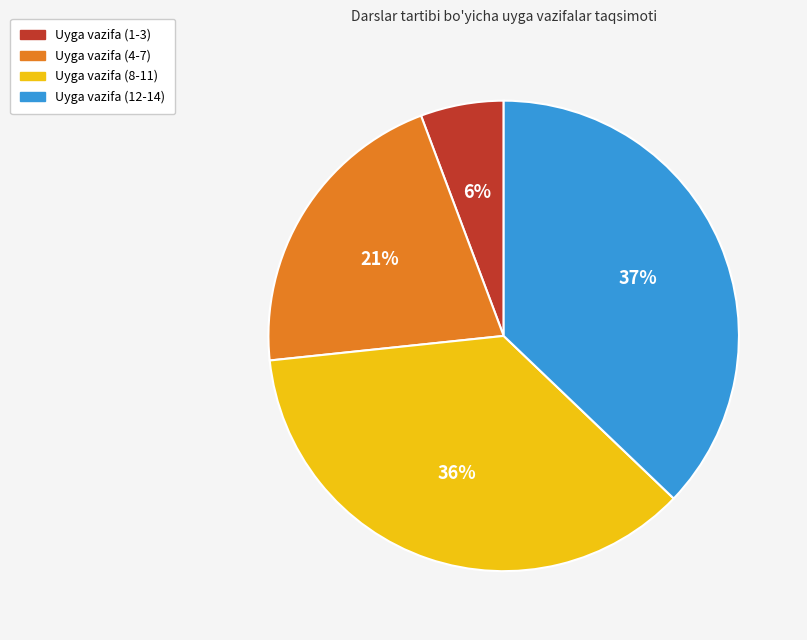

Rank the categories by value from highest to lowest.

Uyga vazifa (12-14), Uyga vazifa (8-11), Uyga vazifa (4-7), Uyga vazifa (1-3)